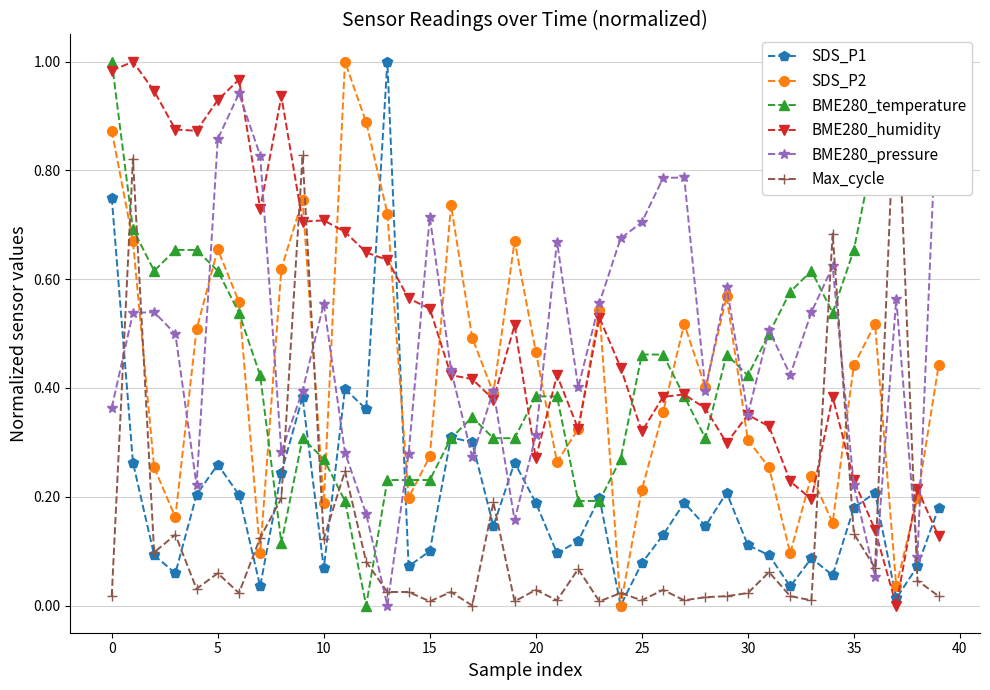

At which label is Max_cycle closest to 0?

17